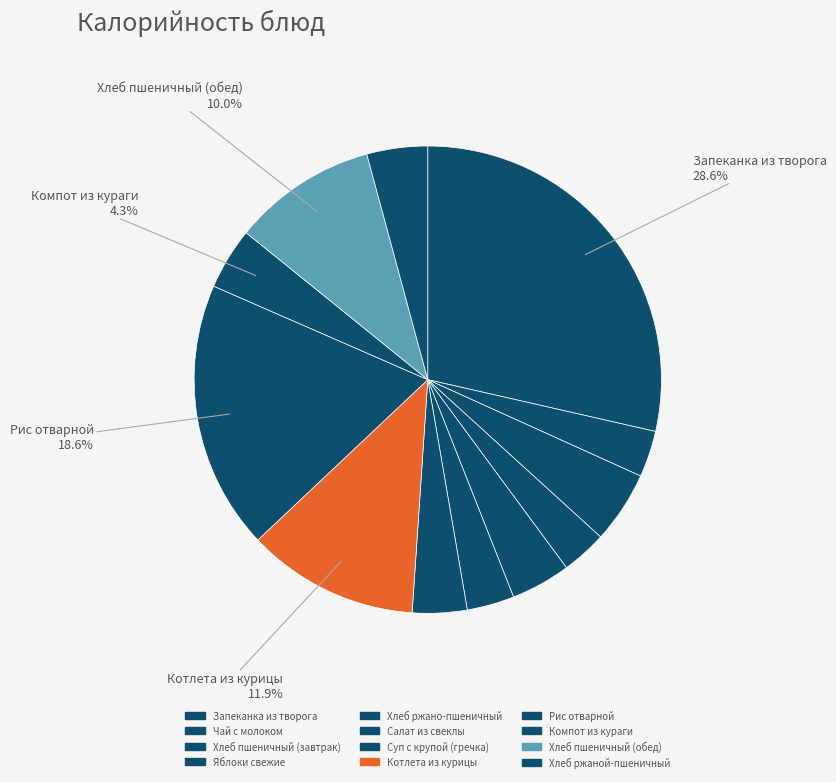

Count the number of slices in the pie.

12